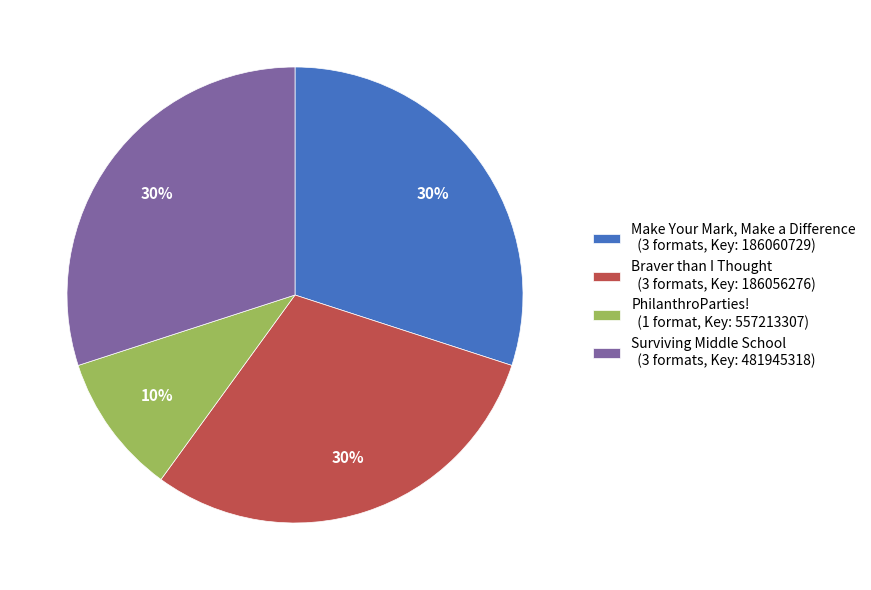

To the nearest percent, what percentage of the pie is PhilanthroParties! (1 format, Key: 557213307)?

10%